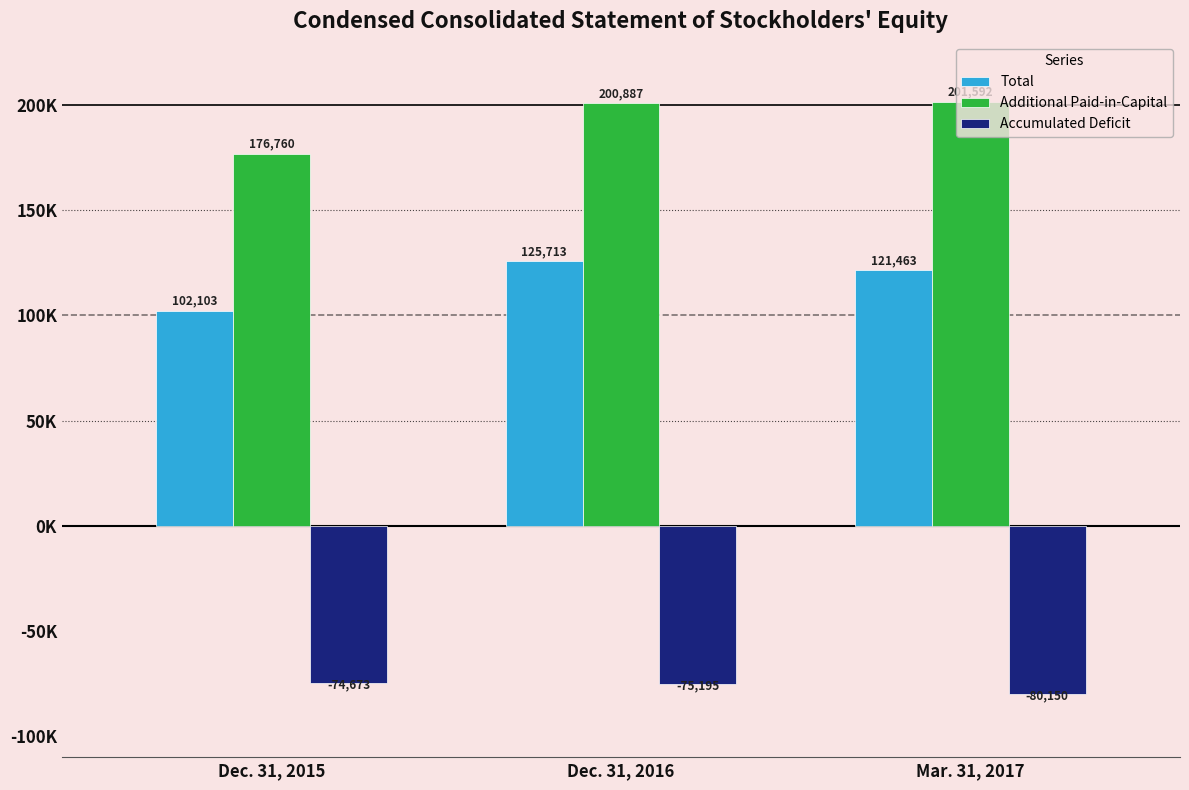

Is it true that Additional Paid-in-Capital equals 61482 at Mar. 31, 2017?

False